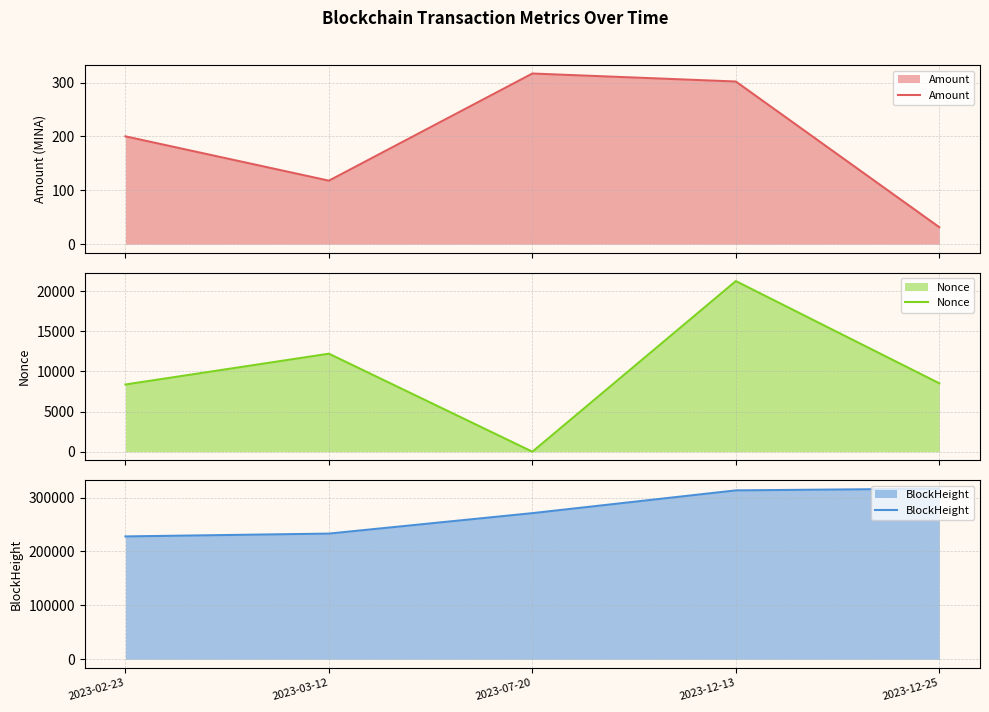

What are all the series names shown in the legend?

Amount, Nonce, BlockHeight